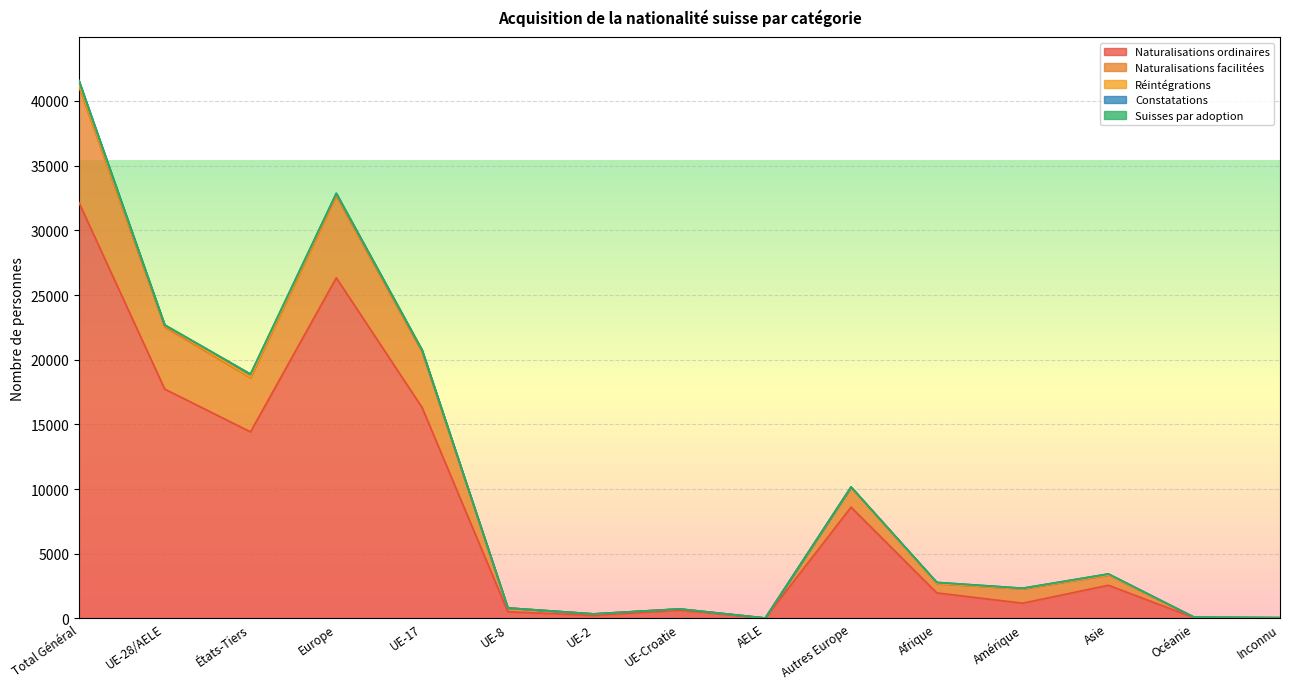

The value of Naturalisations facilitées at États-Tiers is 4171. True or false?

True